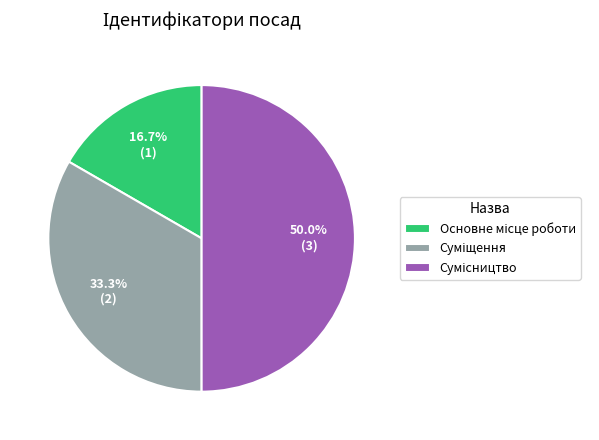

How many slices are in this pie chart?

3